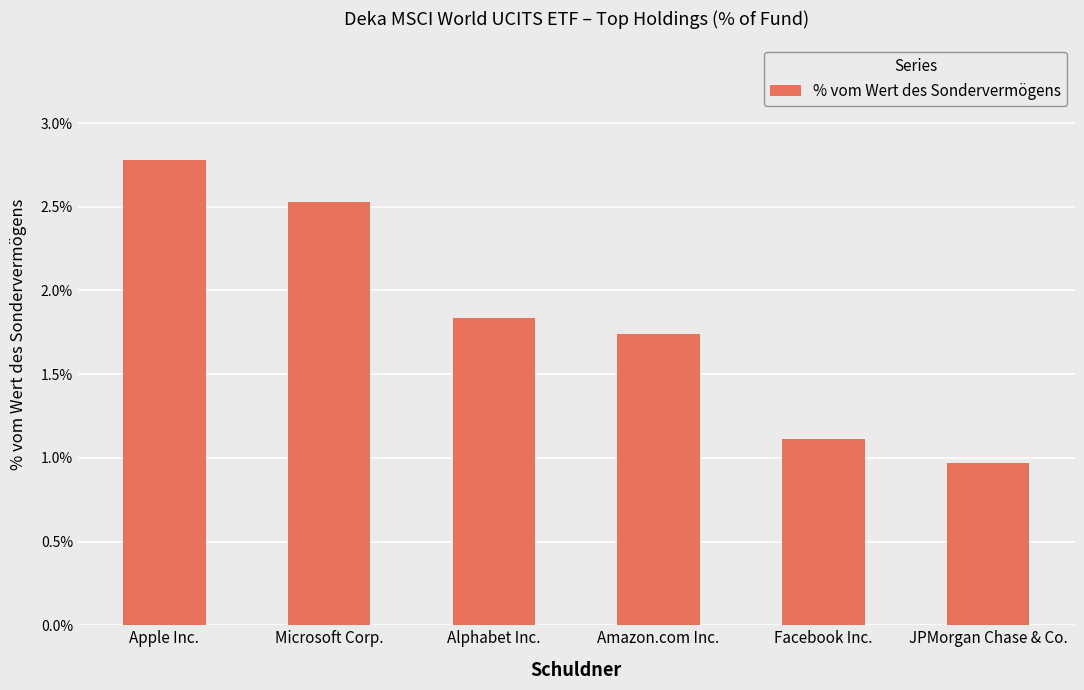

Is it true that the value at Apple Inc. is 2.8?

True